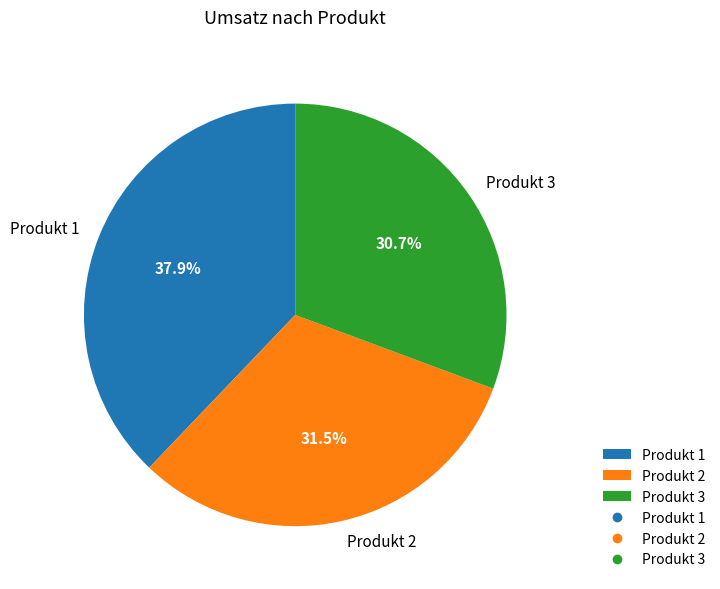

Does Produkt 2 represent more than half of the total?

No